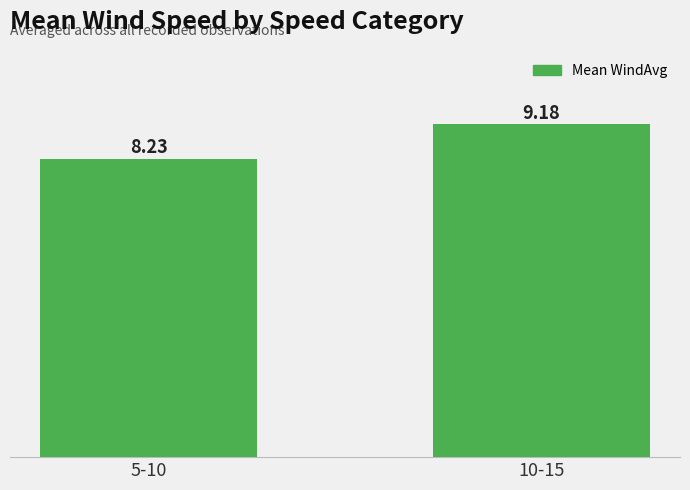

Count the number of data series in this chart.

1